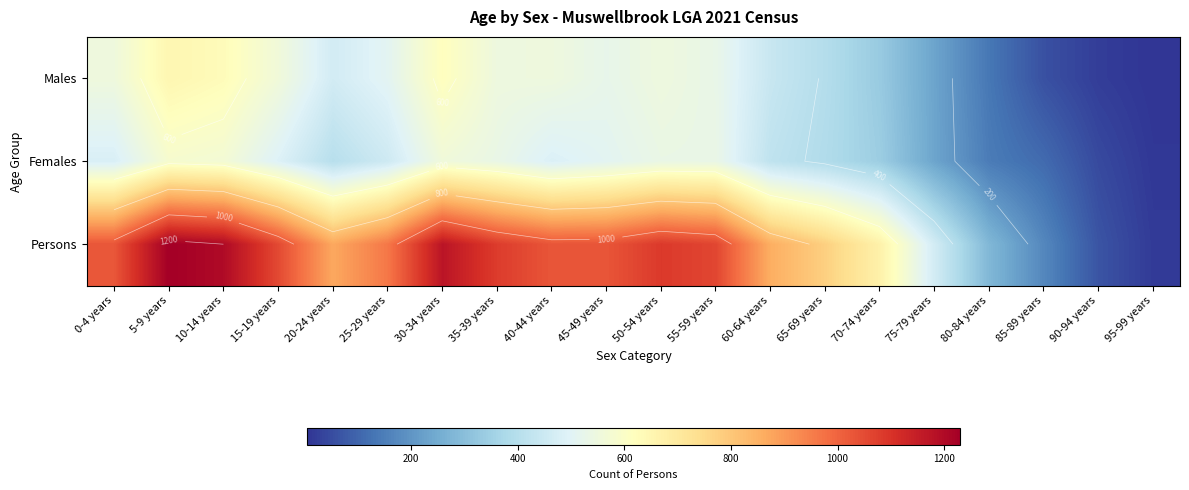

Which series has the largest total across all categories?

Persons